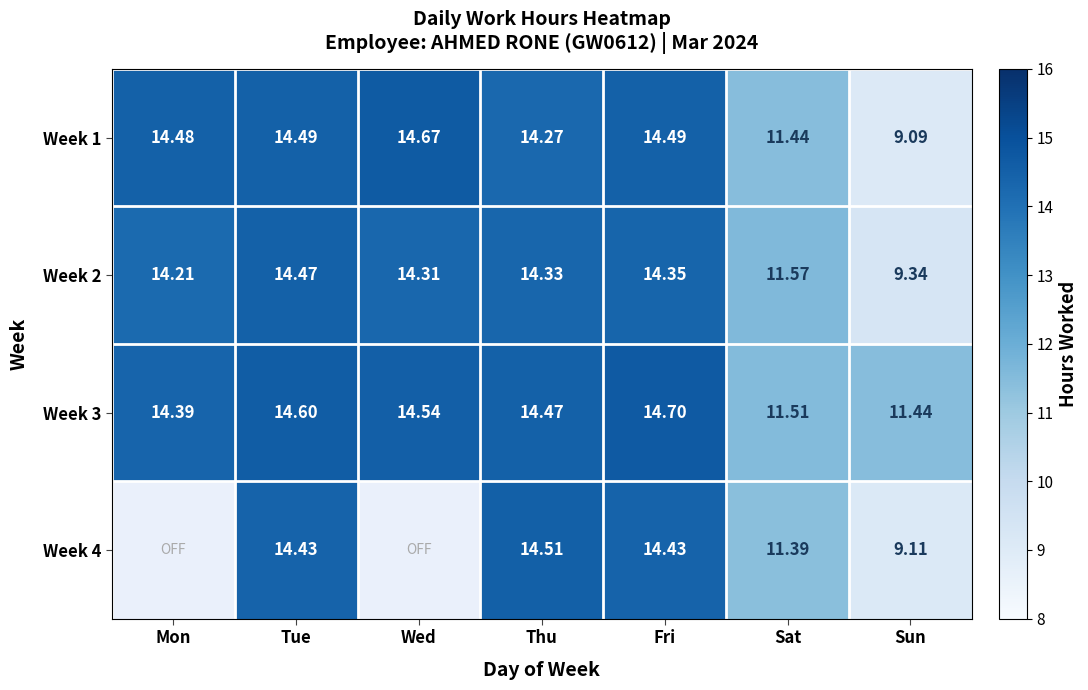

How many data points in Week 1 are above 14?

5